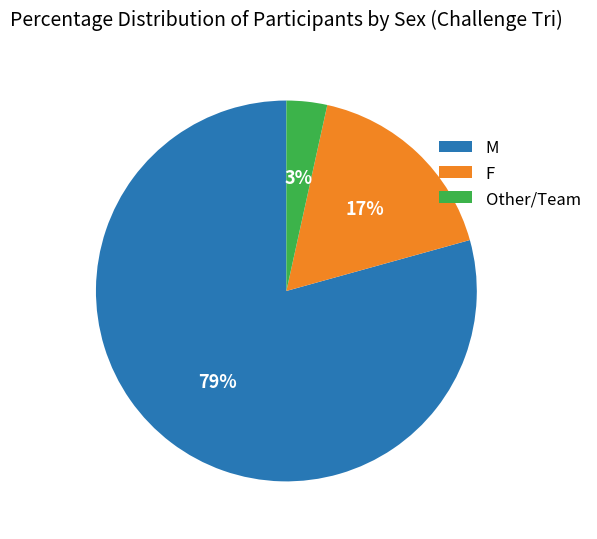

Is there any slice that represents more than half of the pie?

Yes